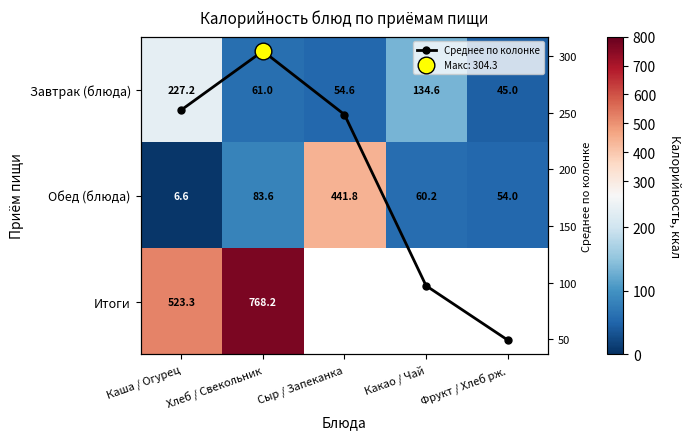

The Среднее по колонке series shows 248.2 at Сыр / Запеканка. True or false?

True